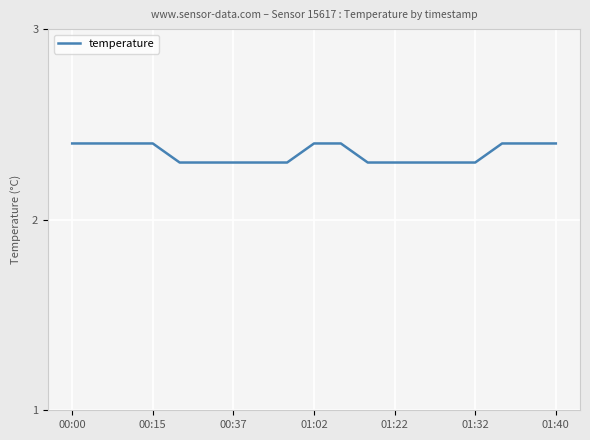

How many values are between 2 and 3?

19